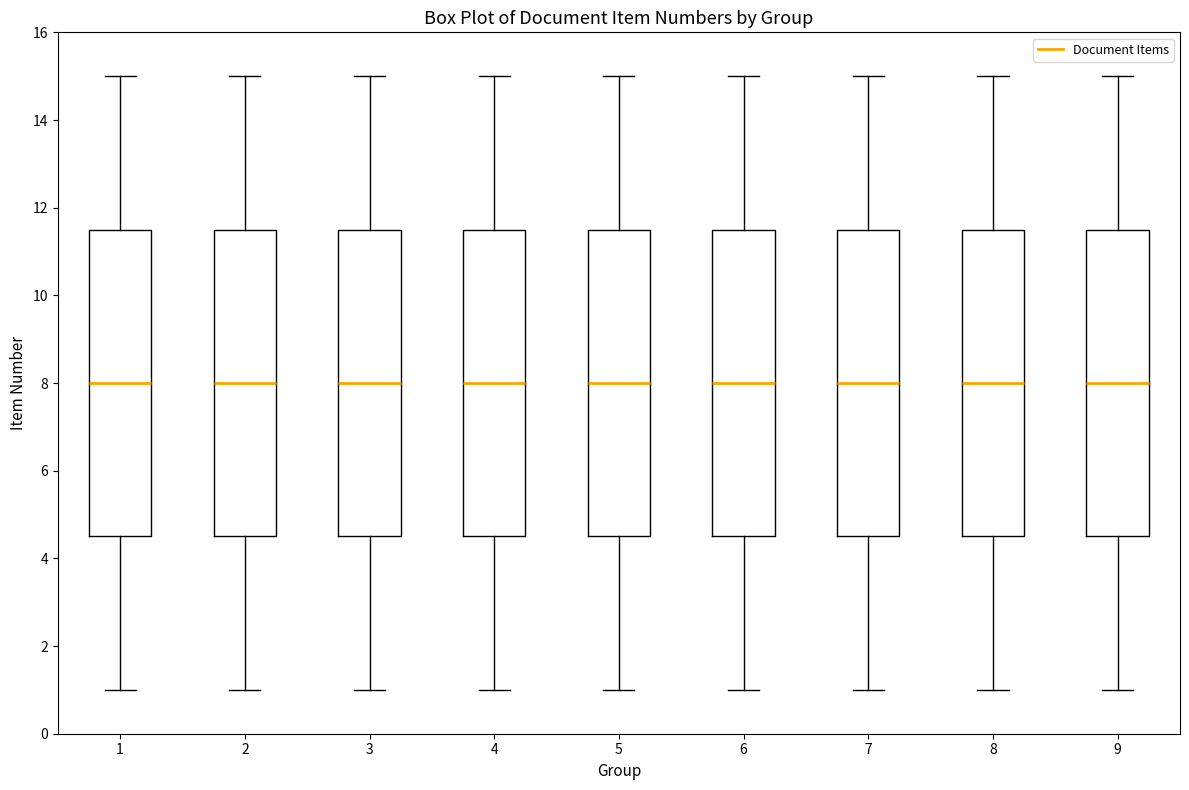

Reading left to right, transcribe this box plot: for each box, give where its median line is, the range the box spans, and where its two whiskers end, as read against the y-axis. The values are not printed on the chart, so give them approximately, as read against the axis.

1: median 8.0, box 4.6 to 11.6, whiskers 1.0 to 15.0
2: median 8.0, box 4.6 to 11.6, whiskers 1.0 to 15.0
3: median 8.0, box 4.6 to 11.6, whiskers 1.0 to 15.0
4: median 8.0, box 4.6 to 11.6, whiskers 1.0 to 15.0
5: median 8.0, box 4.6 to 11.6, whiskers 1.0 to 15.0
6: median 8.0, box 4.6 to 11.6, whiskers 1.0 to 15.0
7: median 8.0, box 4.6 to 11.6, whiskers 1.0 to 15.0
8: median 8.0, box 4.6 to 11.6, whiskers 1.0 to 15.0
9: median 8.0, box 4.6 to 11.6, whiskers 1.0 to 15.0